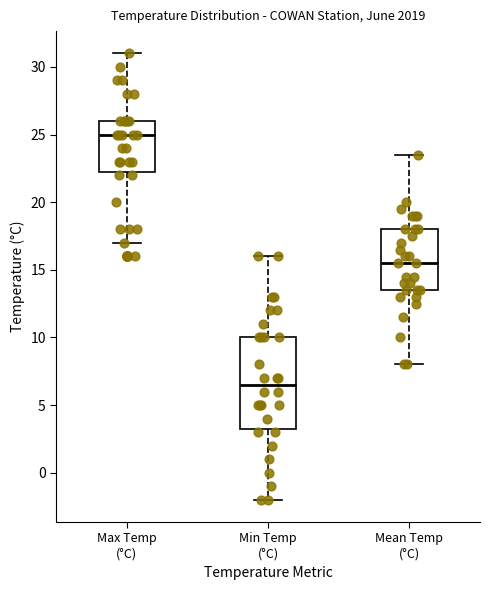

Where does the upper whisker of the box for Mean Temp (°C) end on the y-axis? The values are not printed on the chart, so give them approximately, as read against the axis.

23.5